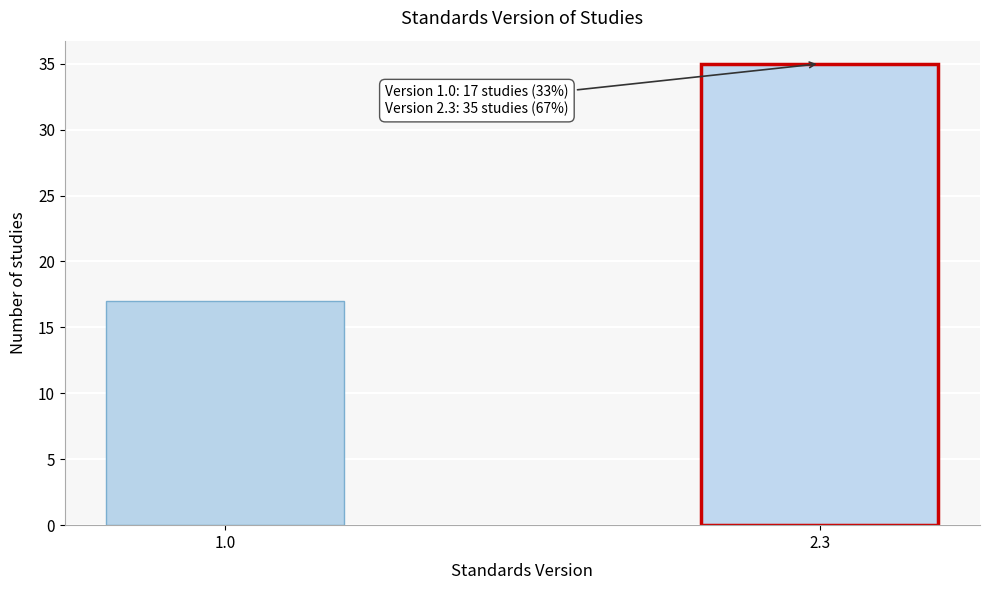

Reading left to right, list all the values displayed in this chart.

1.0=17	2.3=35